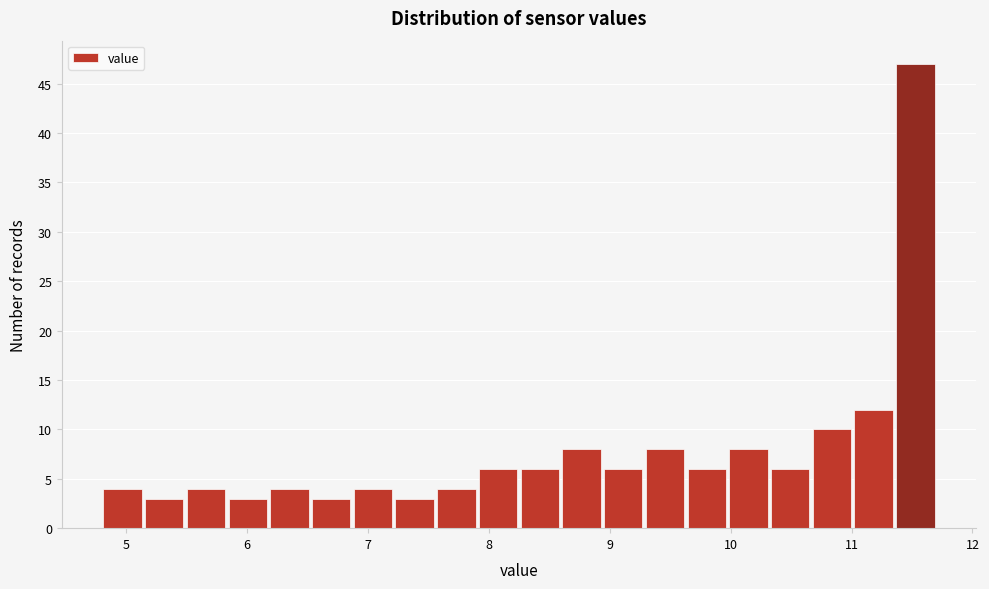

Around what value on the x-axis is the tallest bar? Give the approximate position of its centre, as read against the axis.

11.5